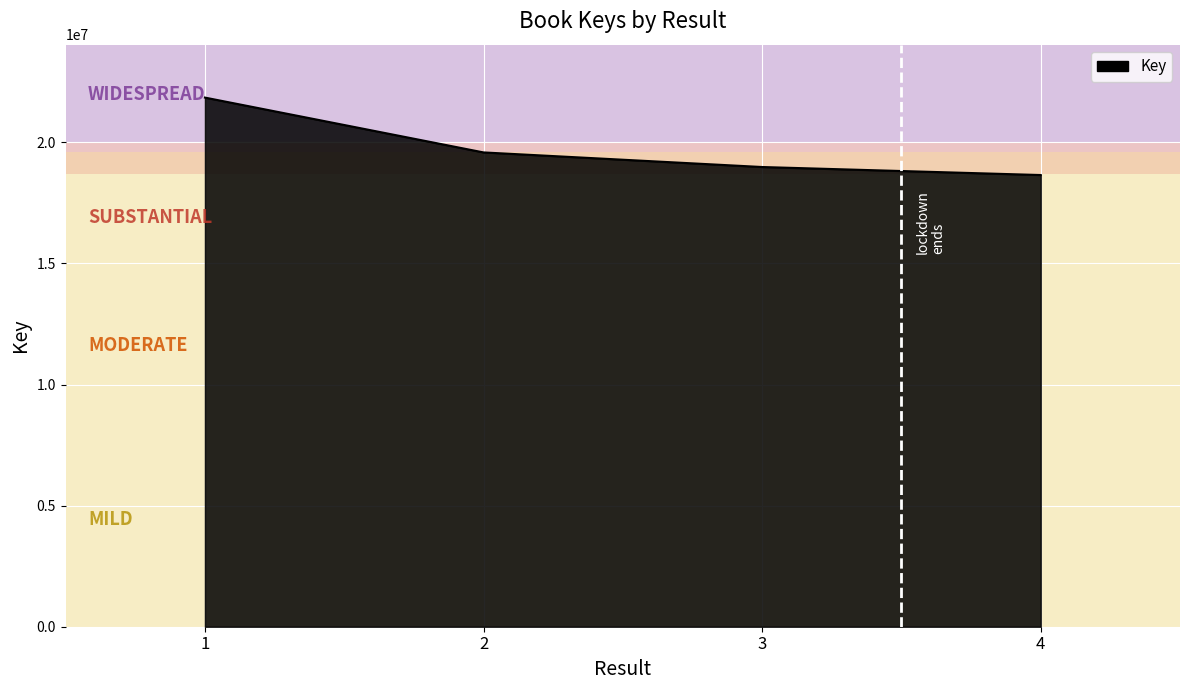

Count the number of categories in the chart.

4